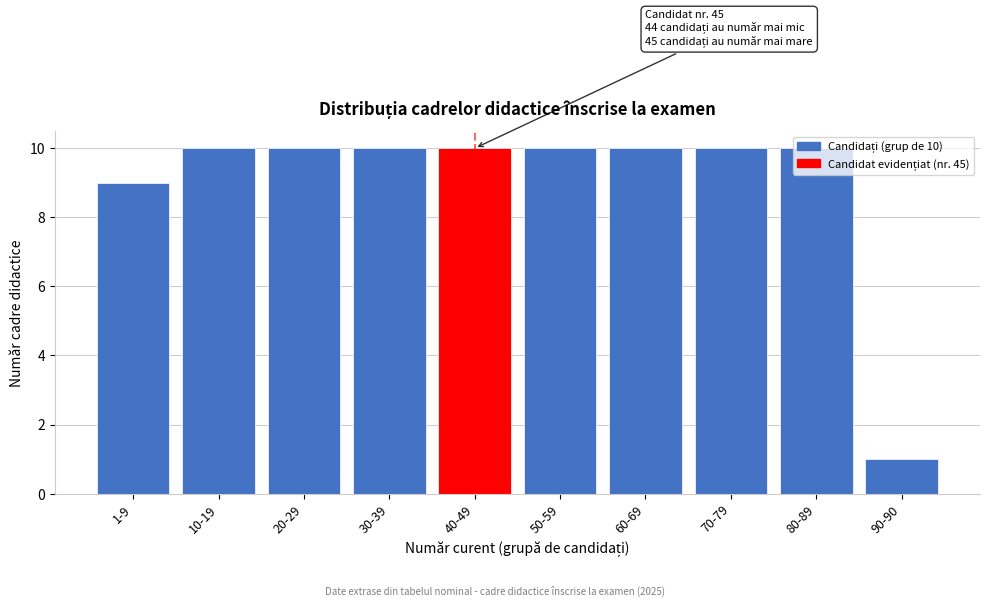

The chart shows a value of 1 at 90-90. True or false?

True